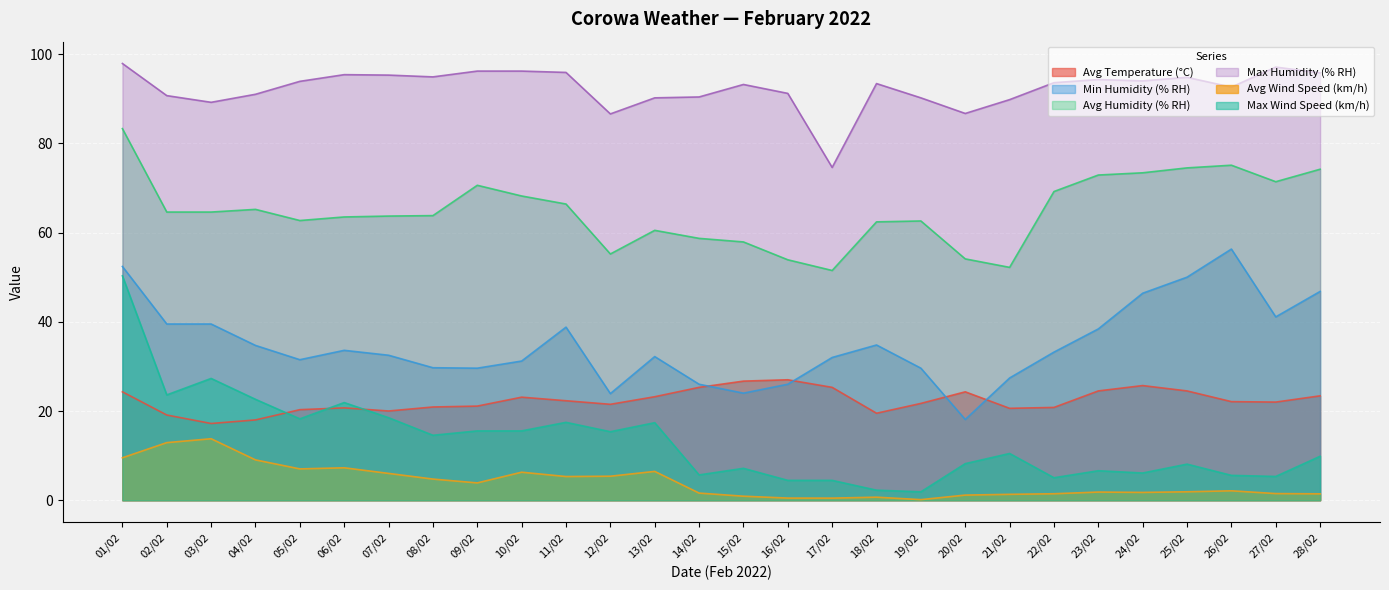

Reading right to left, extract all data points from this chart.

Avg Temperature (°C): 23.4	22.0	22.1	24.5	25.7	24.5	20.8	20.6	24.3	21.7	19.5	25.3	27.0	26.7	25.3	23.2	21.5	22.3	23.1	21.1	20.9	20.0	20.7	20.3	18.0	17.2	19.1	24.3
Min Humidity (% RH): 46.8	41.1	56.3	50.0	46.4	38.4	33.2	27.4	18.1	29.6	34.8	32.0	26.0	24.0	26.0	32.2	23.9	38.8	31.2	29.6	29.7	32.5	33.6	31.5	34.7	39.5	39.5	52.4
Avg Humidity (% RH): 74.2	71.4	75.1	74.5	73.4	72.9	69.2	52.2	54.1	62.6	62.4	51.5	53.9	57.9	58.7	60.5	55.2	66.4	68.2	70.6	63.8	63.7	63.5	62.7	65.2	64.6	64.6	83.3
Max Humidity (% RH): 95.8	97.1	92.6	94.8	94.0	94.3	93.6	89.8	86.7	90.2	93.4	74.6	91.2	93.2	90.4	90.2	86.6	95.9	96.2	96.2	94.9	95.3	95.4	93.9	91.0	89.2	90.7	97.9
Avg Wind Speed (km/h): 1.4	1.5	2.1	1.9	1.8	1.8	1.4	1.3	1.1	0.1	0.7	0.5	0.5	0.9	1.6	6.5	5.4	5.3	6.3	3.9	4.7	6.0	7.3	7.0	9.0	13.8	12.9	9.5
Max Wind Speed (km/h): 9.8	5.3	5.6	8.1	6.1	6.6	5.0	10.5	8.2	1.9	2.2	4.5	4.5	7.2	5.7	17.4	15.4	17.5	15.5	15.5	14.6	18.5	21.9	18.2	22.6	27.3	23.6	50.3